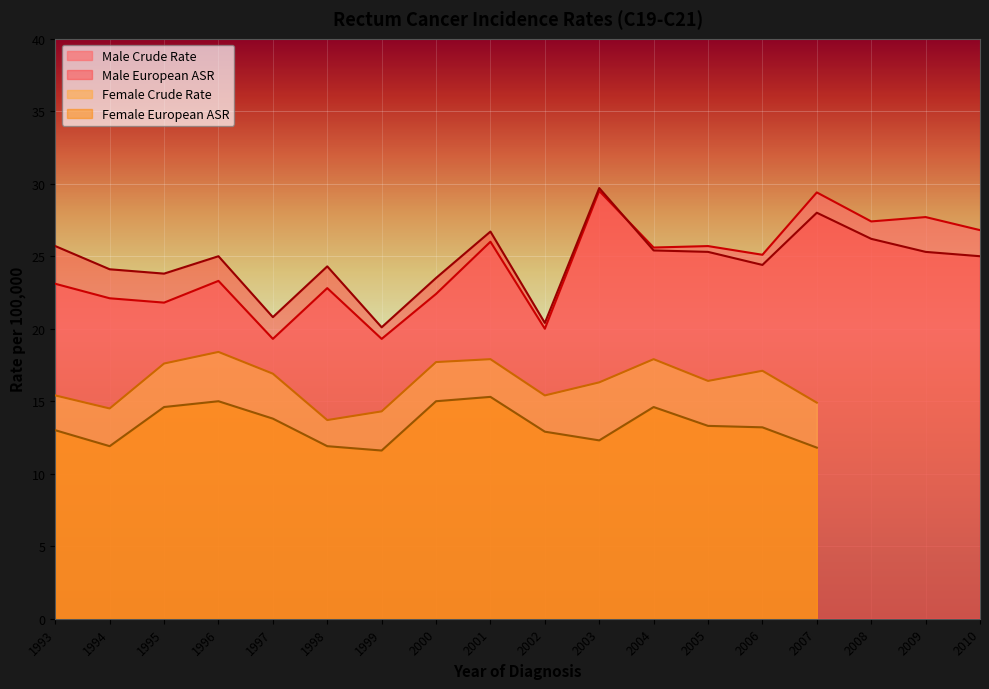

True or false: Male European ASR has a value of 43.5 at 2003.

False